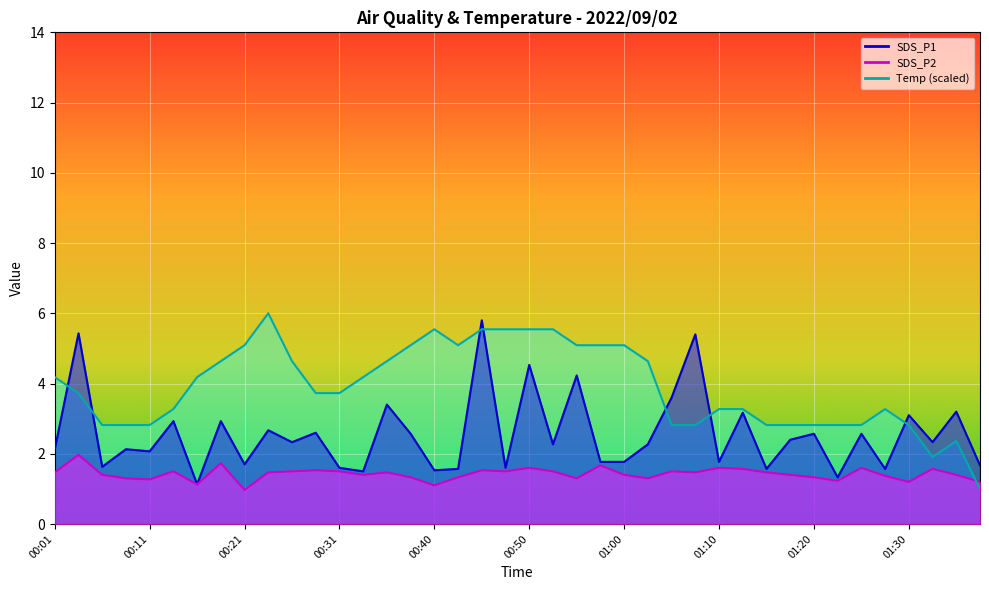

True or false: SDS_P1 and Temp cross at least once.

True